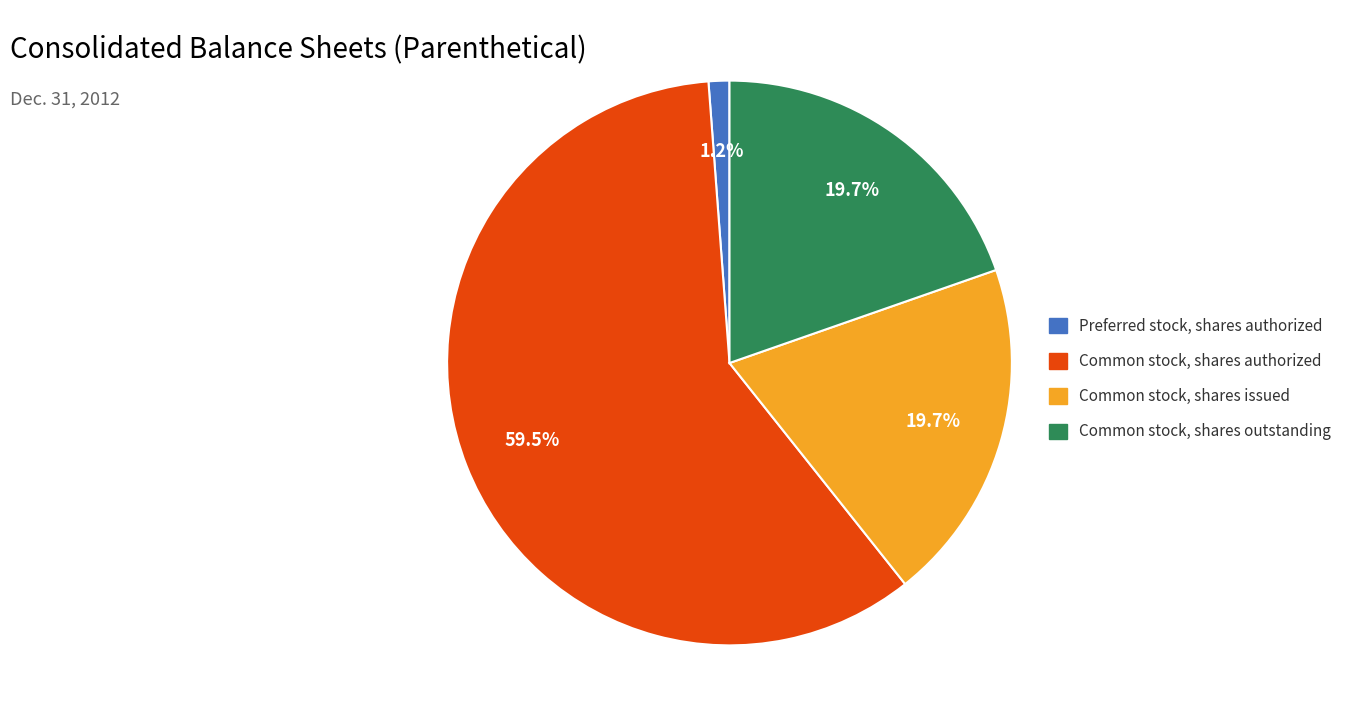

Between Common stock, shares outstanding and Preferred stock, shares authorized, which is larger?

Common stock, shares outstanding